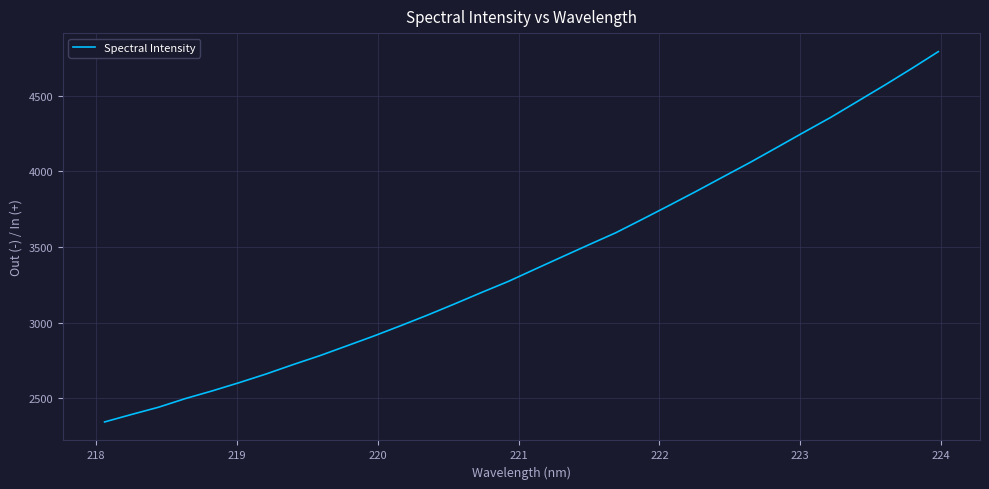

How many series are shown in this chart?

1